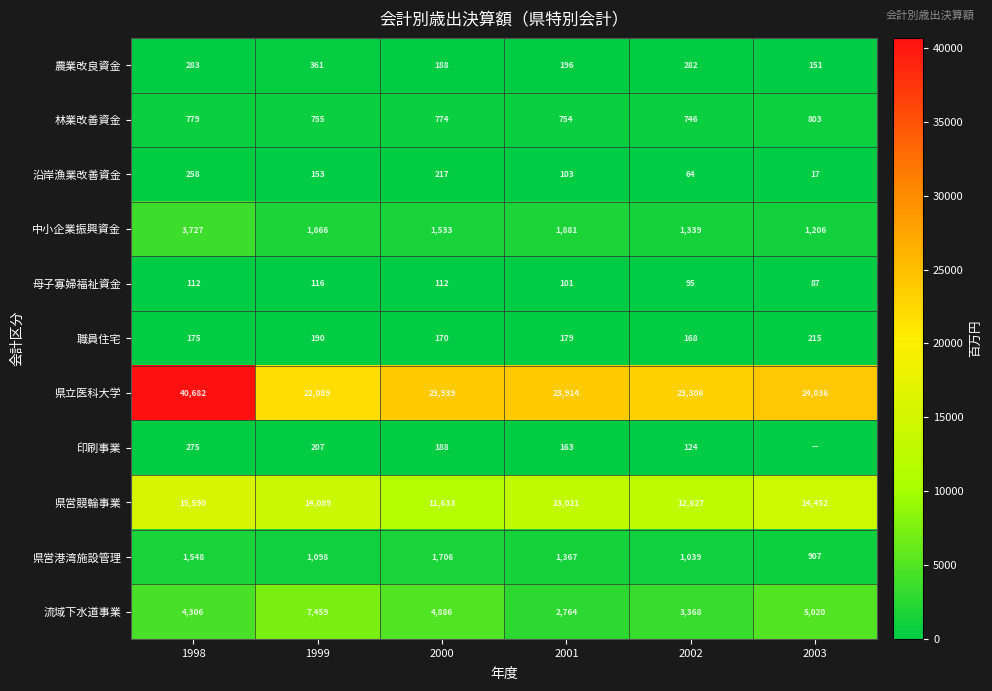

Which has a higher value, 2003 or 2002?

2002